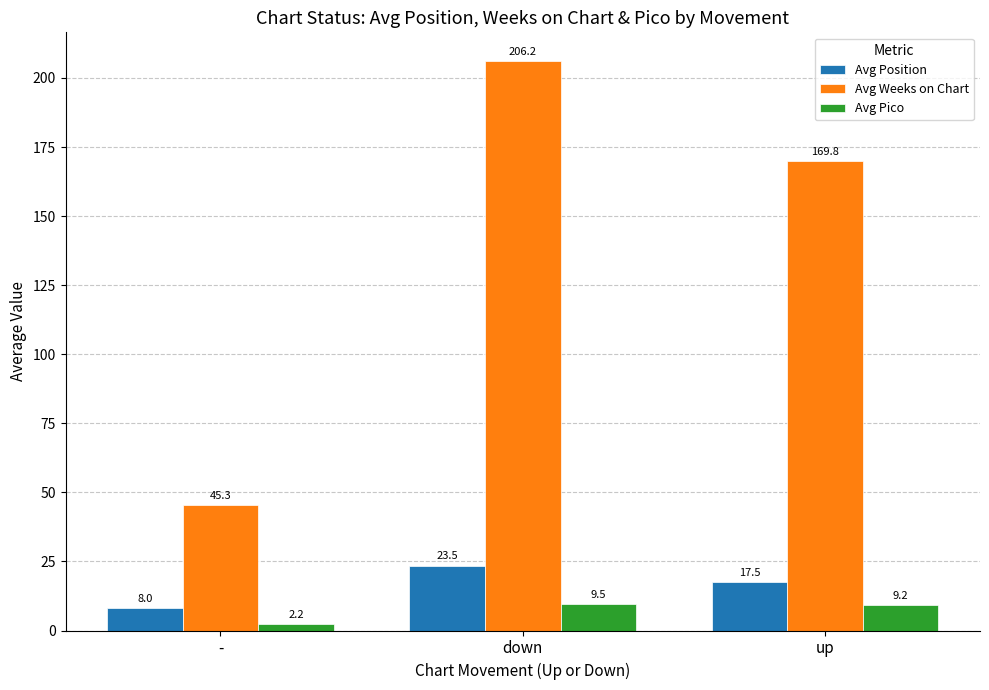

Which category has the lowest value in the Avg Position series?

-